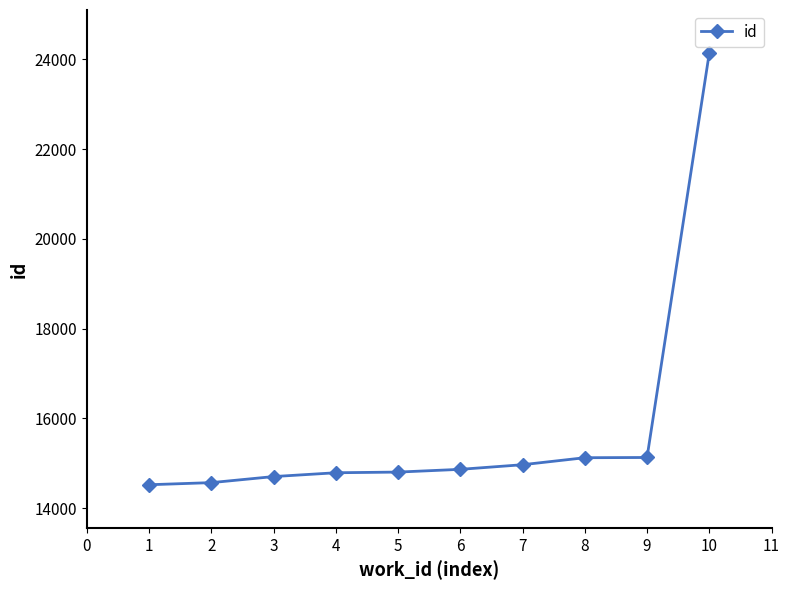

What is the approximate value at 5?

14805